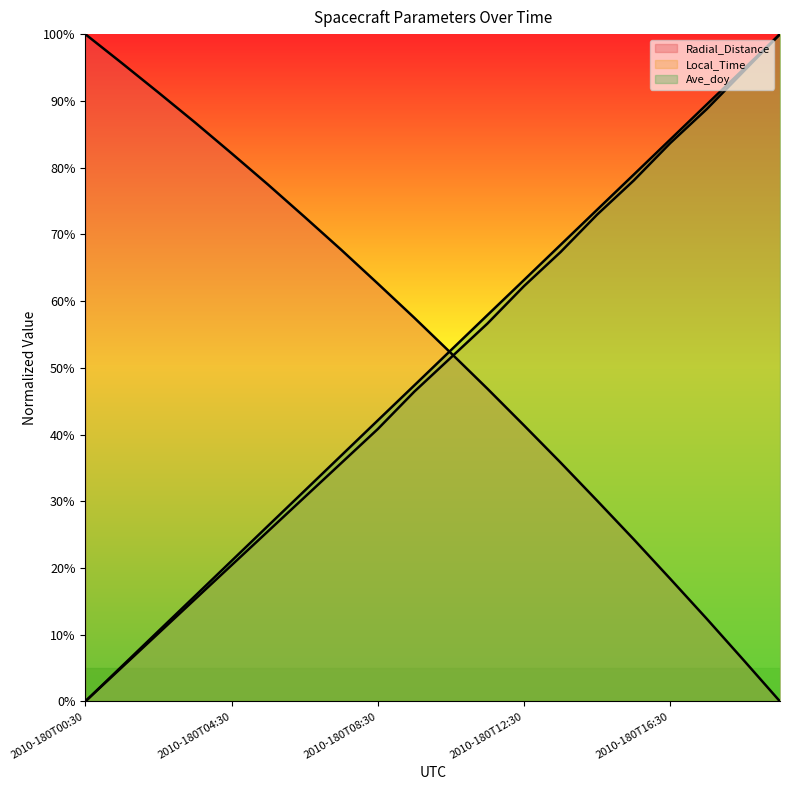

After their last crossing, which series has the higher values: Local_Time or Radial_Distance?

Local_Time